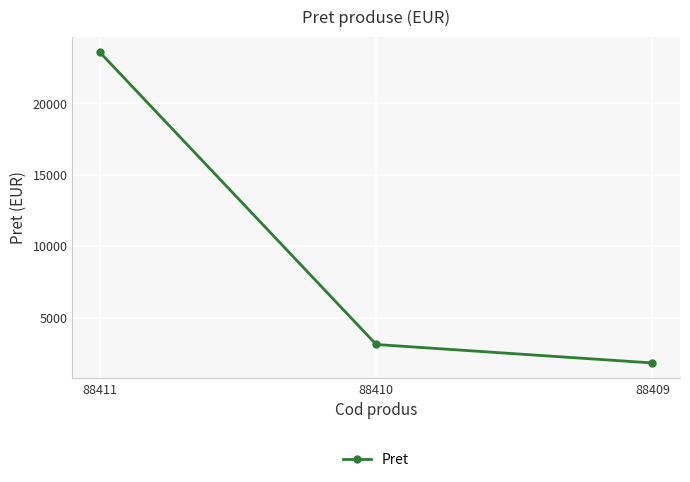

What is the value of the 1st point from the left?

23571.1